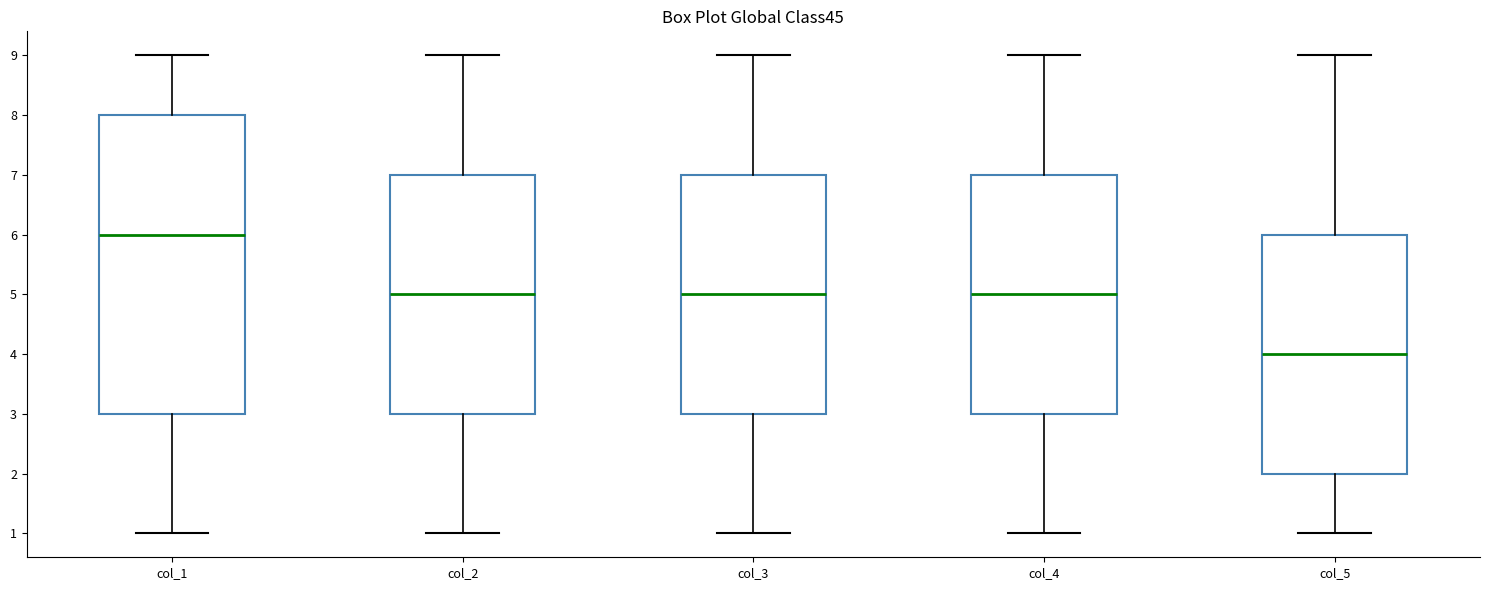

Which box has the highest median line?

col_1